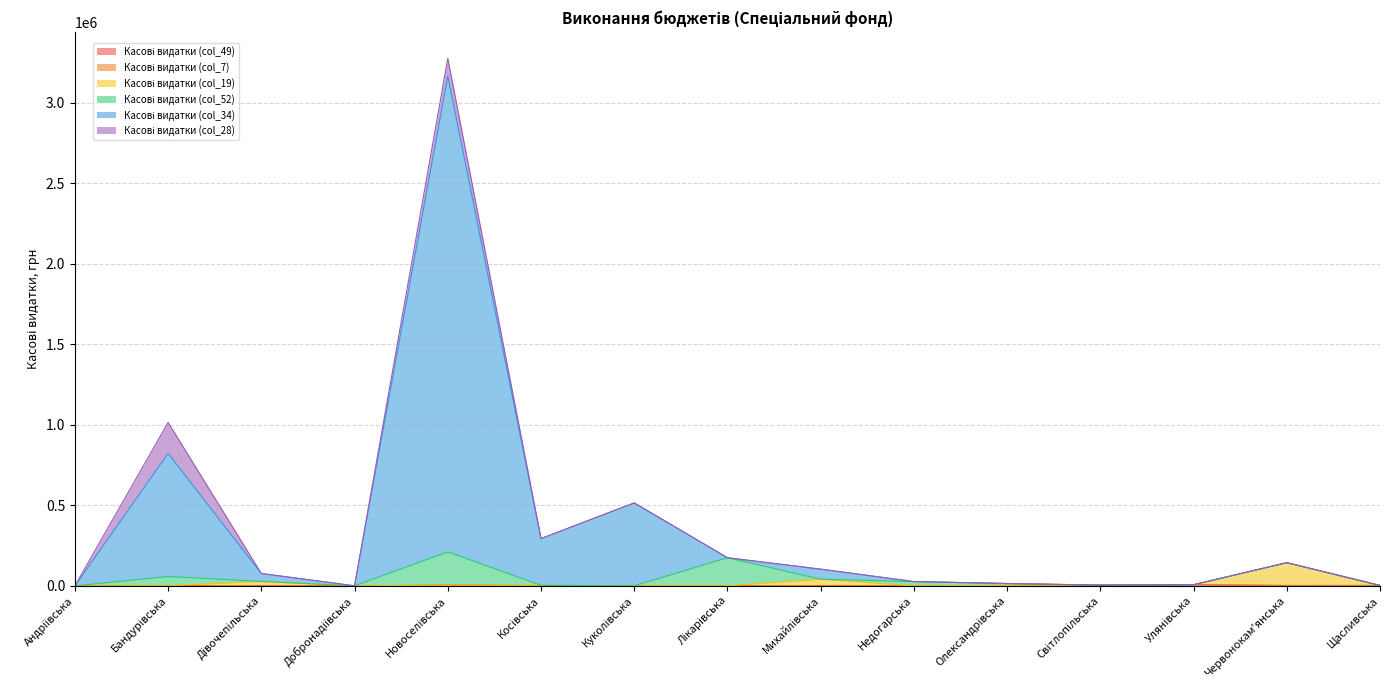

At which category does Касові видатки (col_34) reach its first local valley?

Добронадіївська